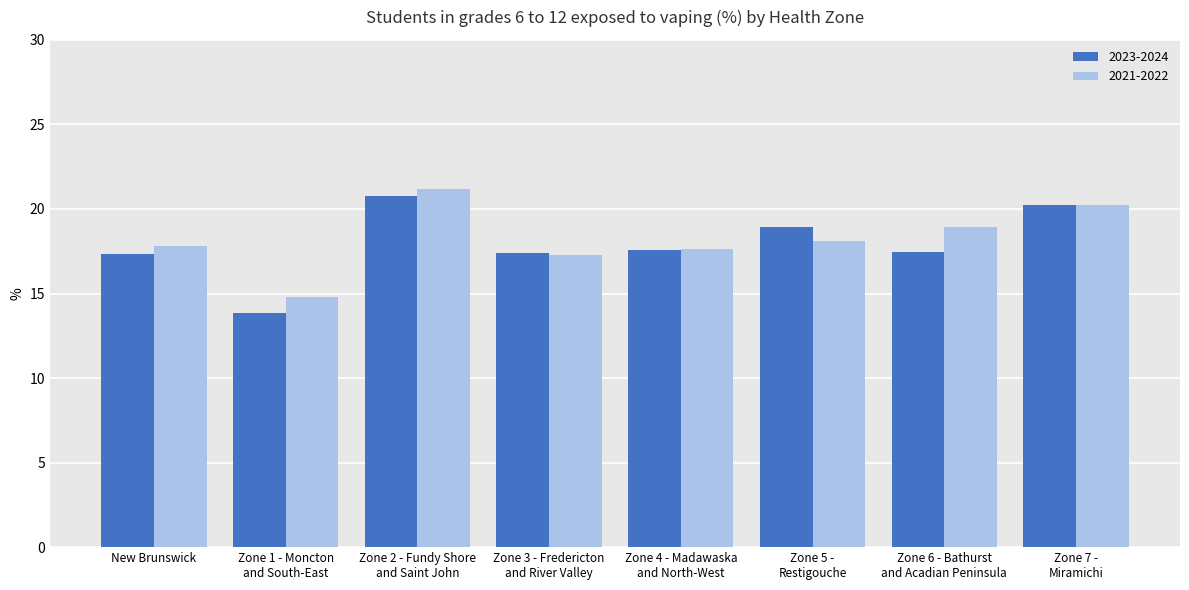

What is the difference between the second highest and second lowest values in the 2021-2022 series?

3.0